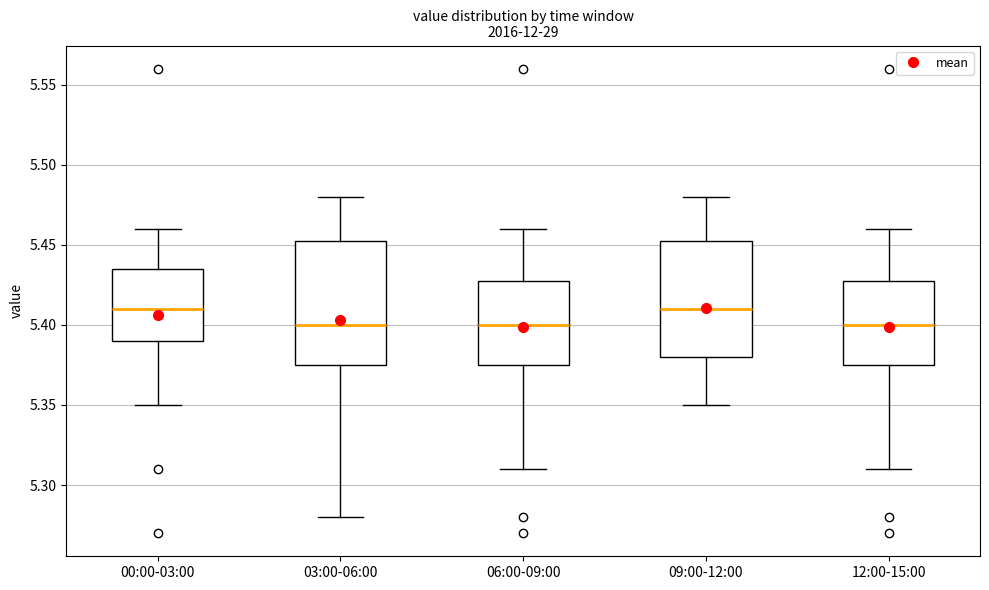

Reading left to right, transcribe this box plot: for each box, give where its median line is, the range the box spans, and where its two whiskers end, as read against the y-axis. The values are not printed on the chart, so give them approximately, as read against the axis.

00:00-03:00: median 5.410, box 5.390 to 5.435, whiskers 5.350 to 5.460
03:00-06:00: median 5.400, box 5.375 to 5.455, whiskers 5.280 to 5.480
06:00-09:00: median 5.400, box 5.375 to 5.430, whiskers 5.310 to 5.460
09:00-12:00: median 5.410, box 5.380 to 5.455, whiskers 5.350 to 5.480
12:00-15:00: median 5.400, box 5.375 to 5.430, whiskers 5.310 to 5.460